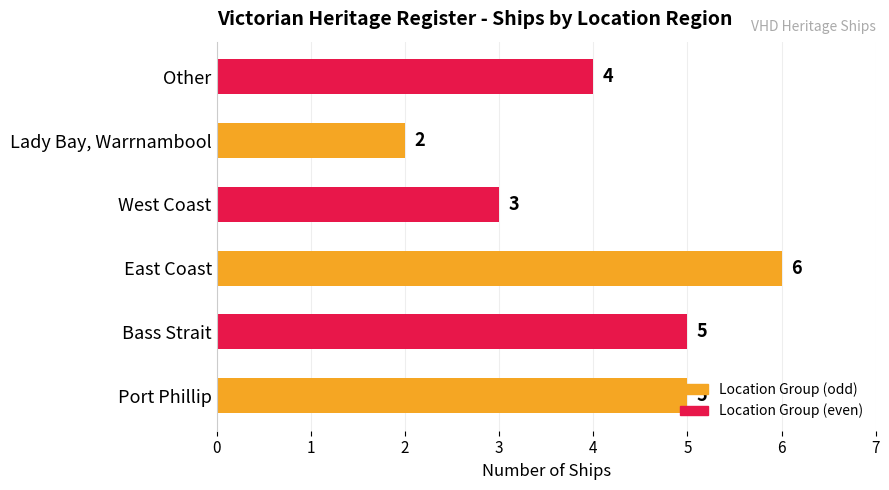

Count the number of data series in this chart.

1